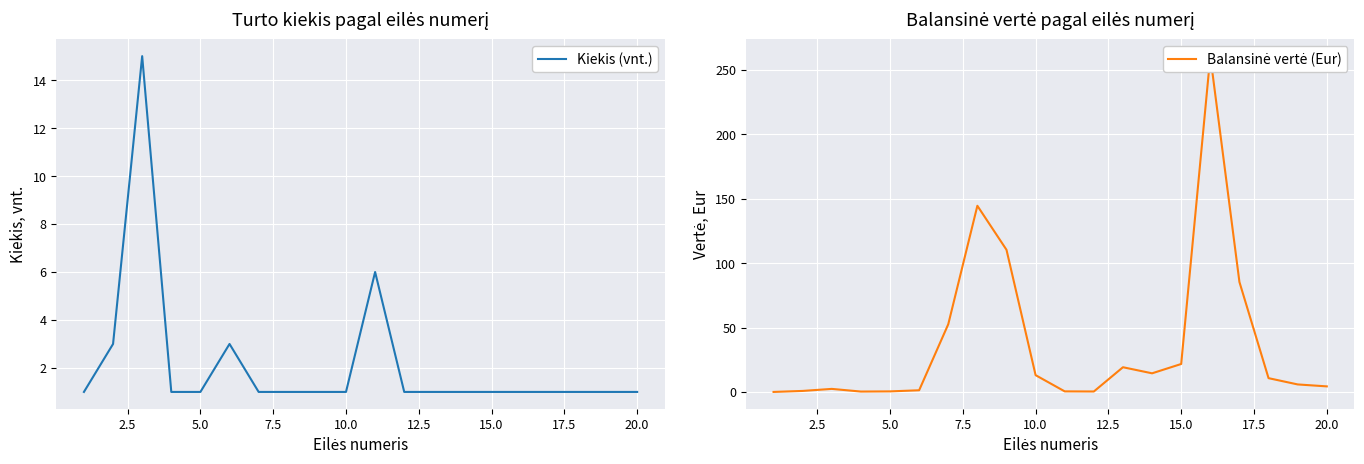

List the series in order of their overall mean, highest first.

Balansinė vertė (Eur), Kiekis (vnt.)